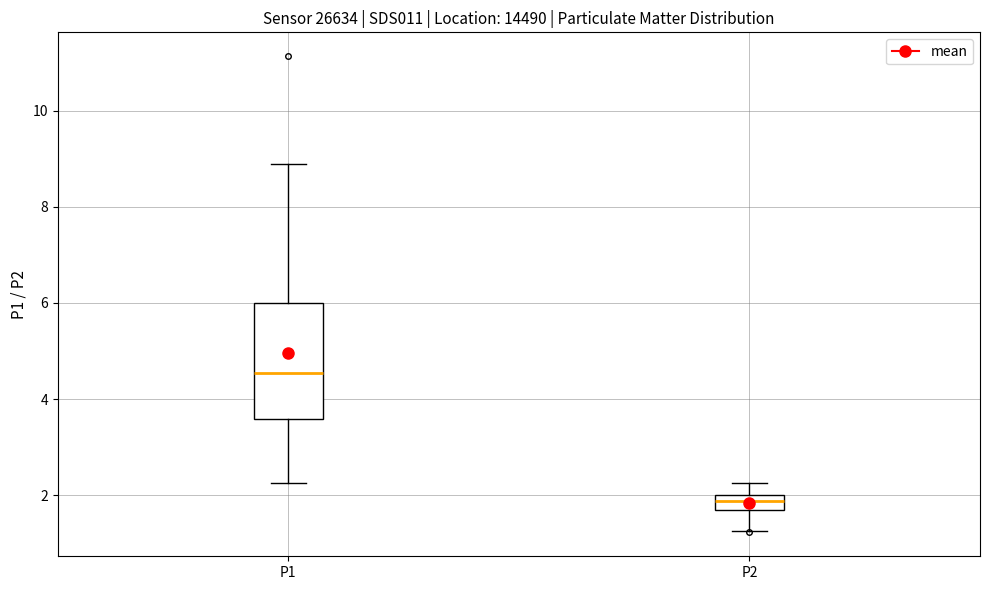

Reading left to right, read every box against the y-axis: the position of its median line, the range the box covers, and the ends of its whiskers. The values are not printed on the chart, so give them approximately, as read against the axis.

P1: median 4.6, box 3.6 to 6.0, whiskers 2.2 to 8.8
P2: median 1.8 (inside the box), box 1.8 to 2.0, whiskers 1.2 to 2.2